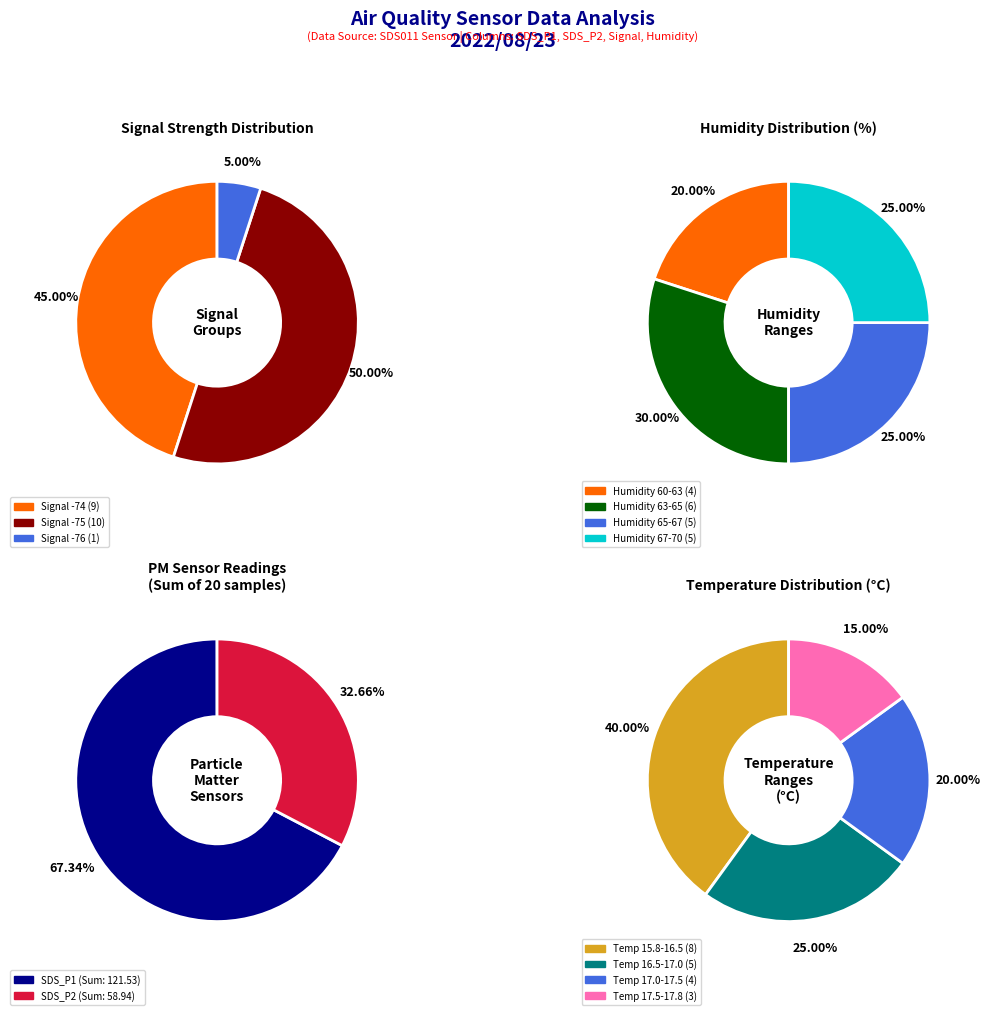

Is 13 the majority of the pie?

No